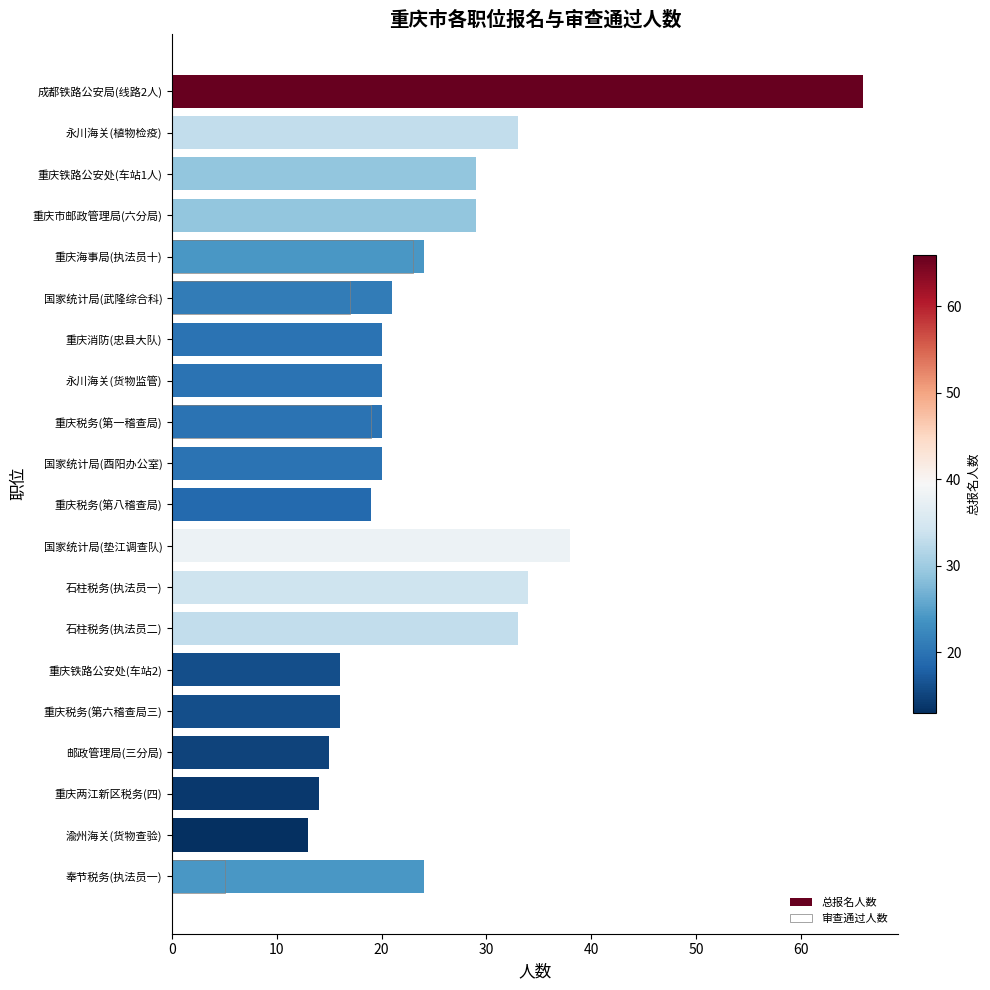

The 审查通过人数 series shows 5 at 奉节税务(执法员一). True or false?

True